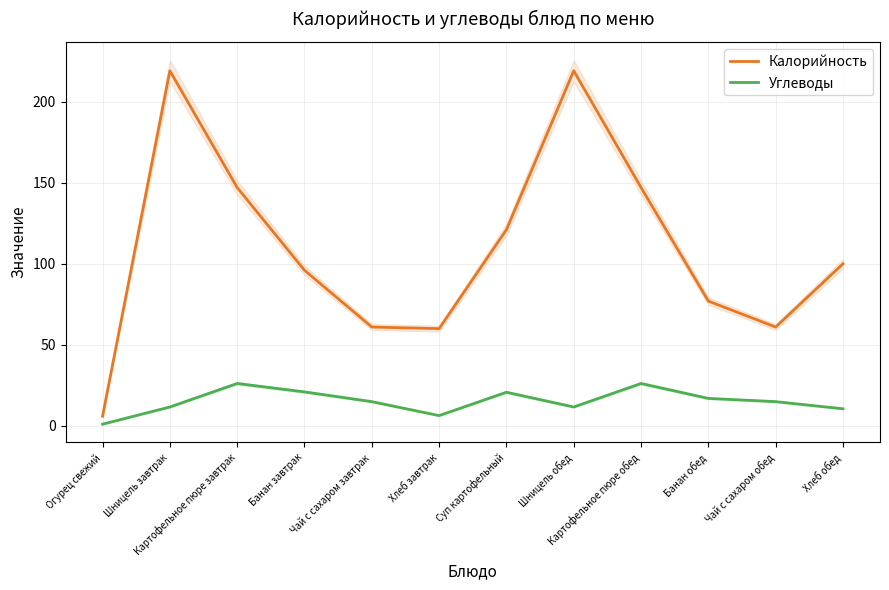

True or false: Калорийность has a value of 100.0 at Хлеб обед.

True